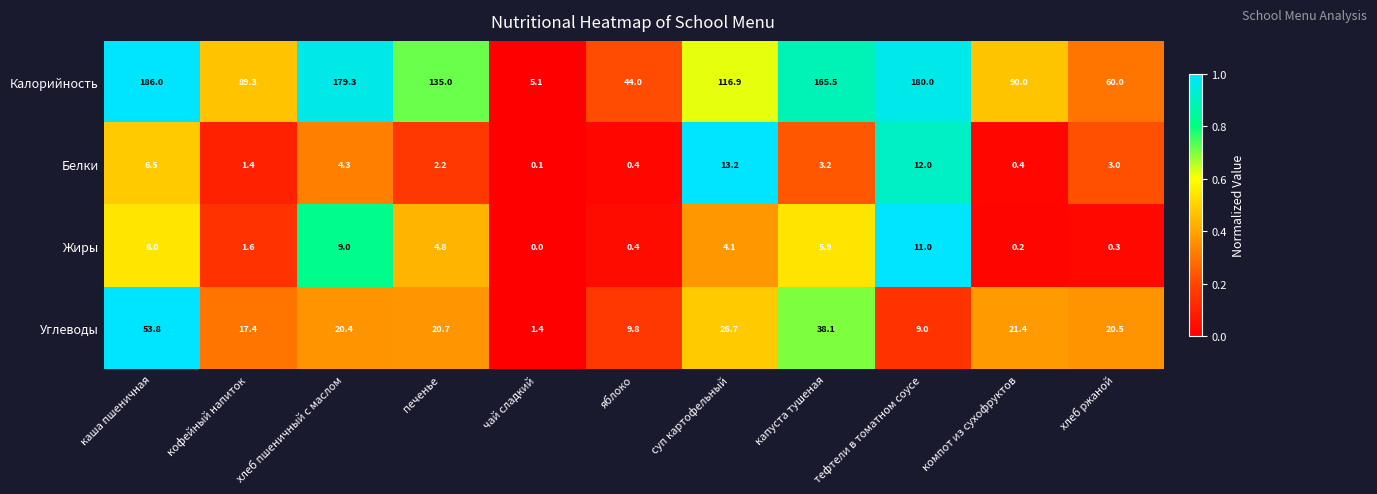

Where is Жиры nearest to the value 5?

печенье